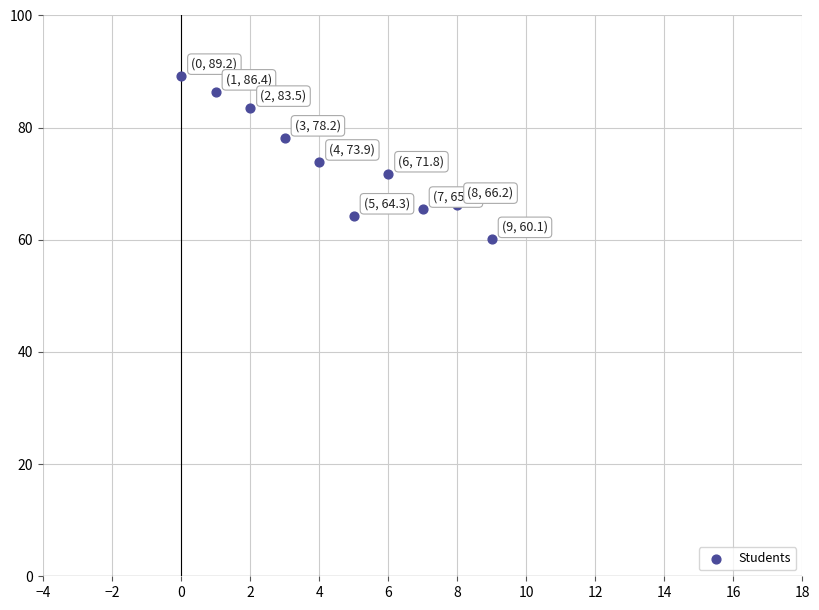

What is the range of Y values (max minus min)?

29.1